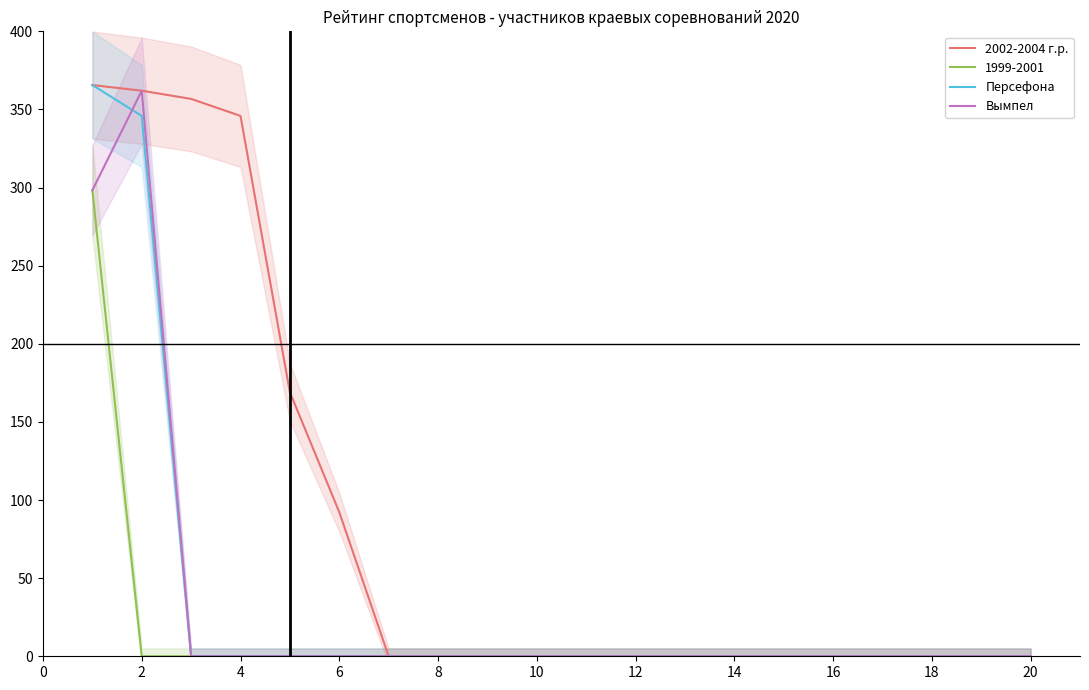

The value of 2002-2004 г.р. at 20 is 0.0. True or false?

True